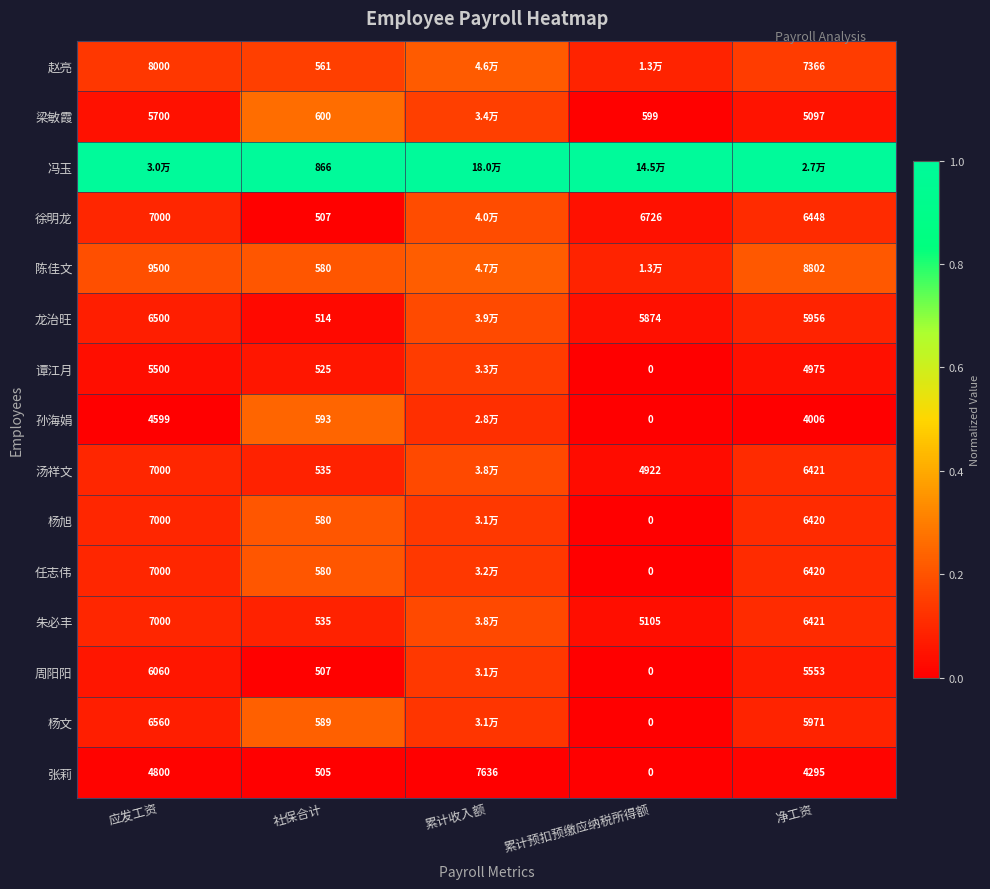

Between 累计收入额 and 净工资, which is larger?

累计收入额